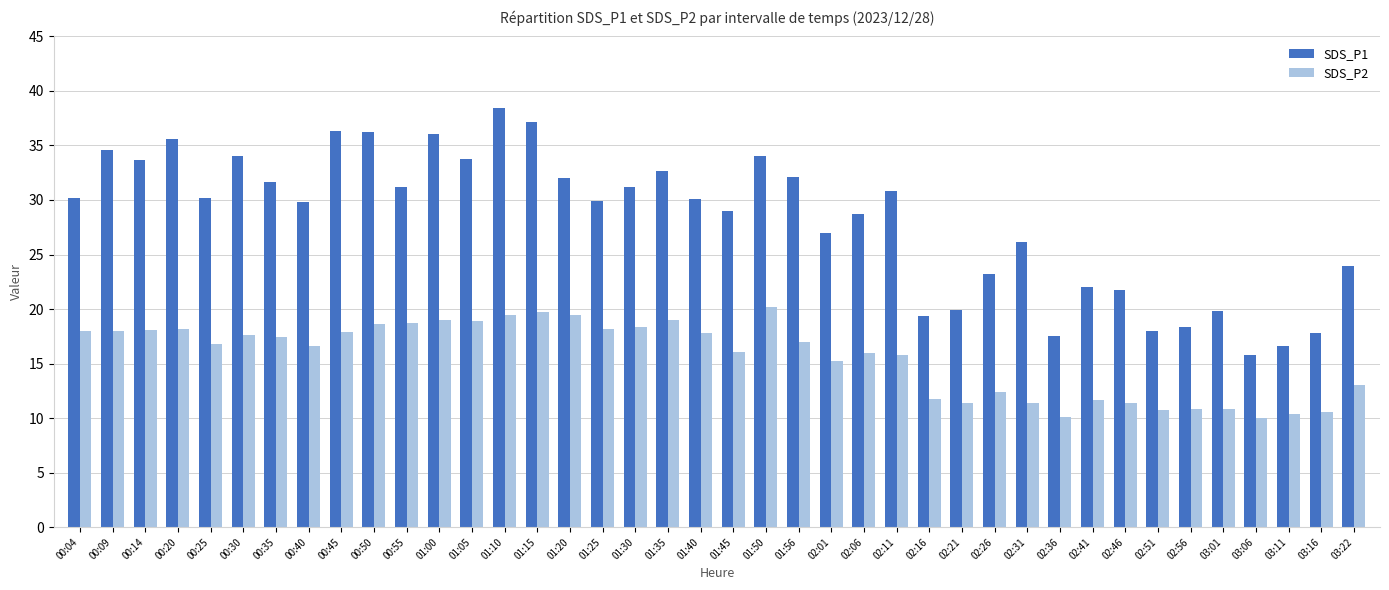

How many bars are there in total?

80